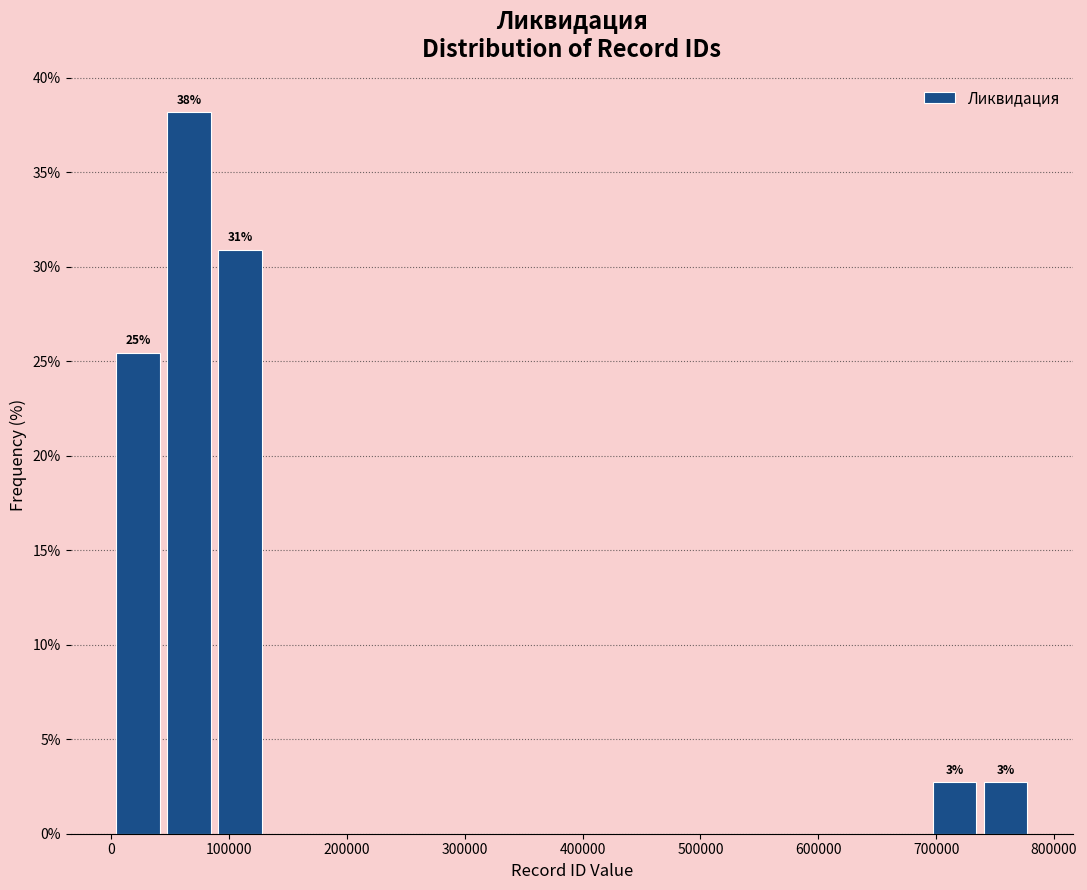

Over which range of the x-axis is the bar tallest?

40000 to 90000